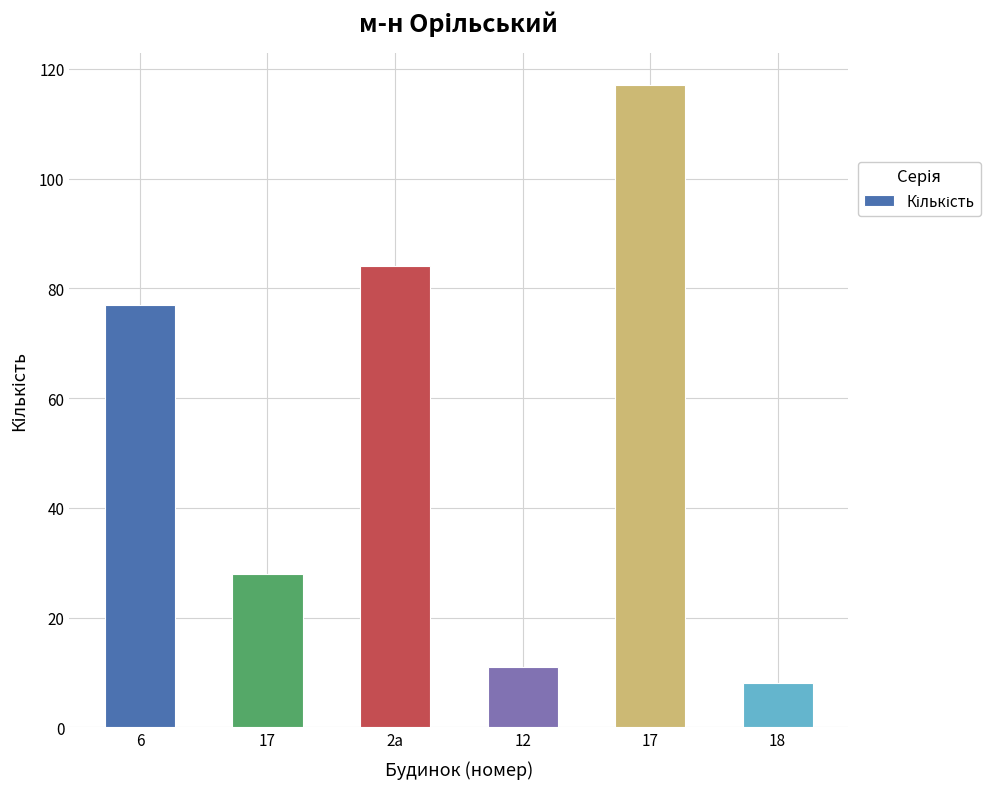

What is the maximum value shown in the chart?

117